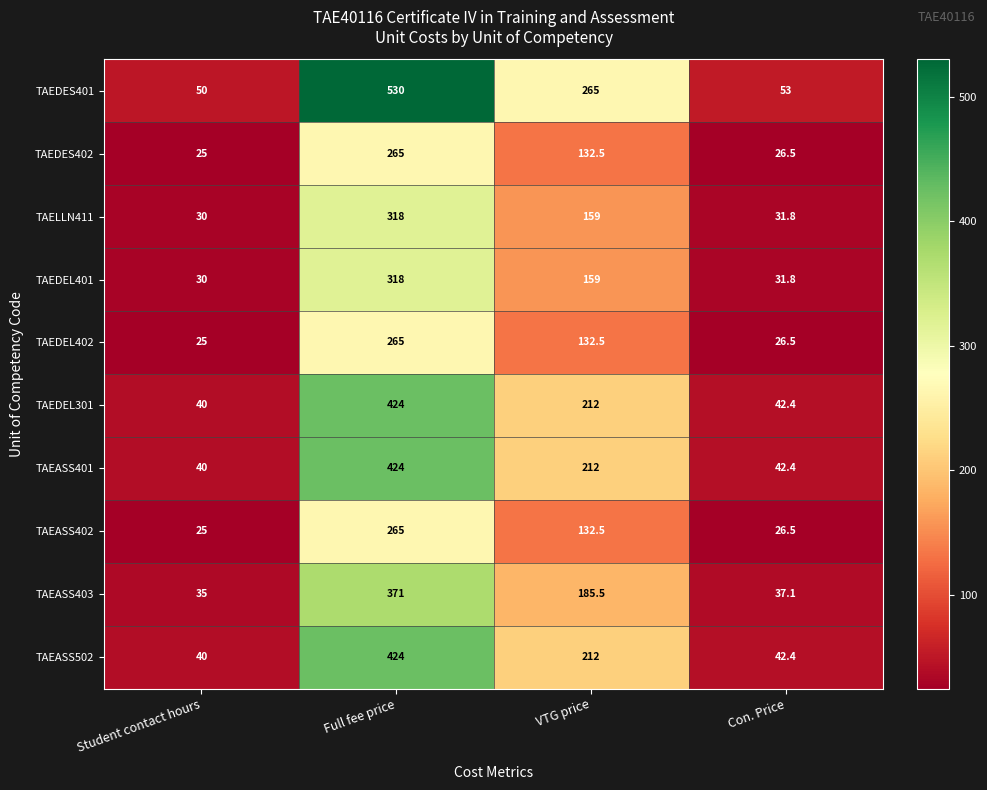

Which series changed the most between VTG price and Con. Price?

TAEDES401